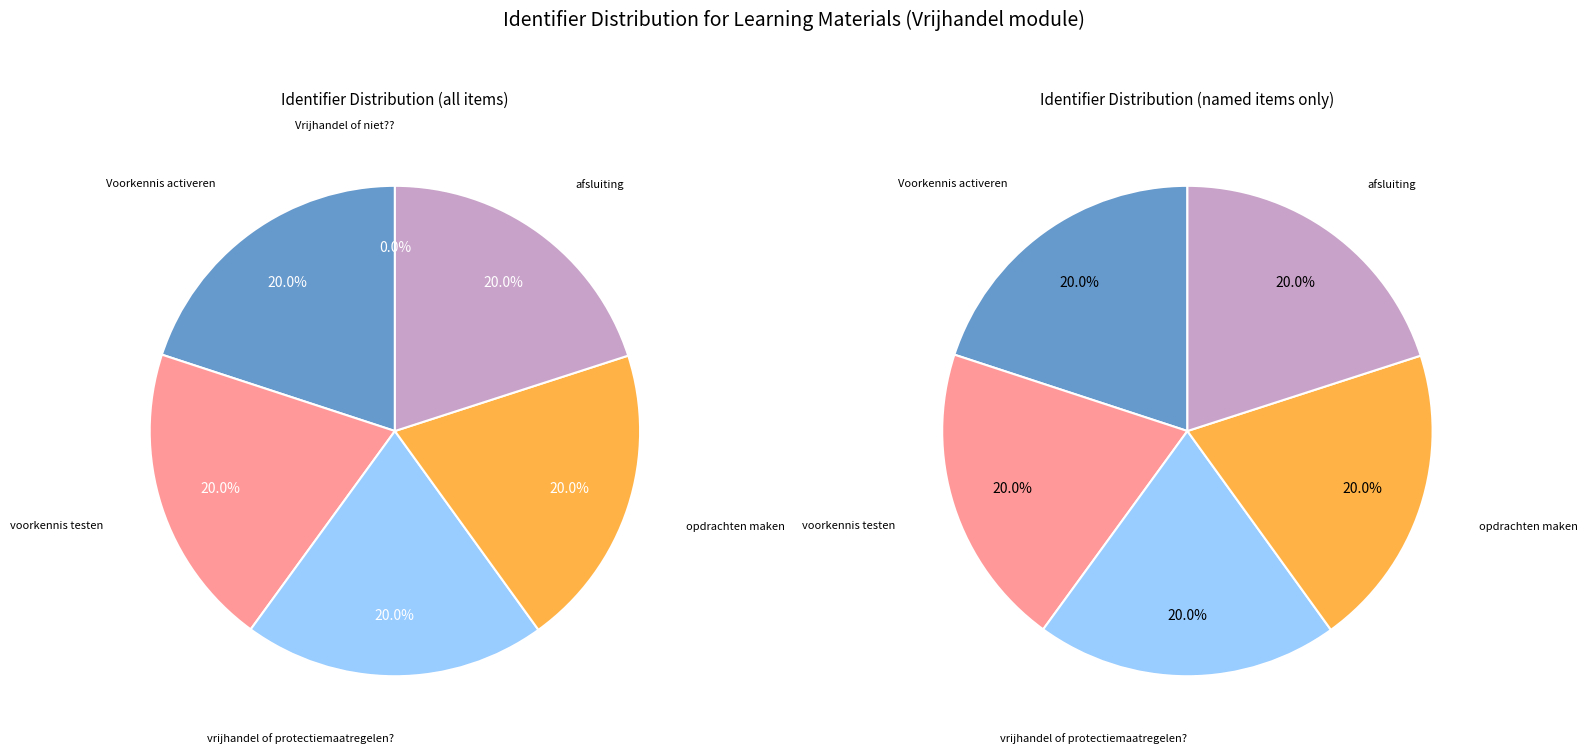

Rank the categories by value from lowest to highest.

Vrijhandel of niet??, vrijhandel of protectiemaatregelen?, Voorkennis activeren, opdrachten maken, afsluiting, voorkennis testen